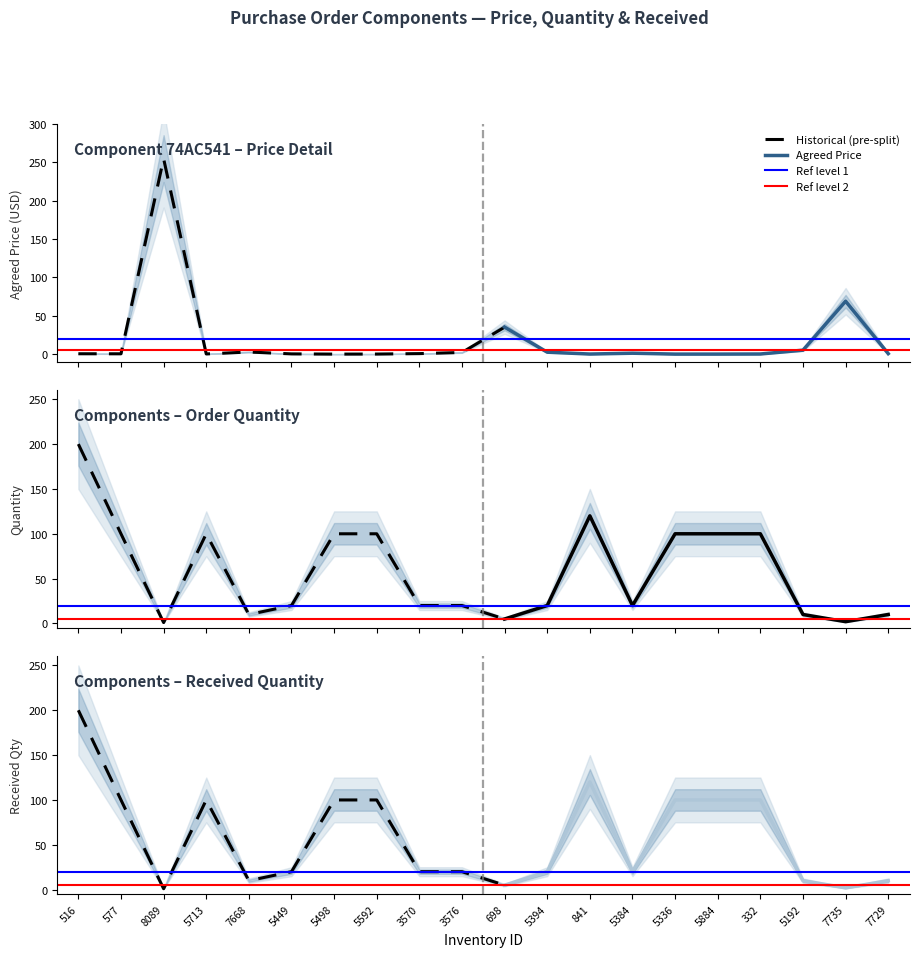

Is the value of Received Quantity at 5384 greater than the value of Agreed Price at 5192?

Yes